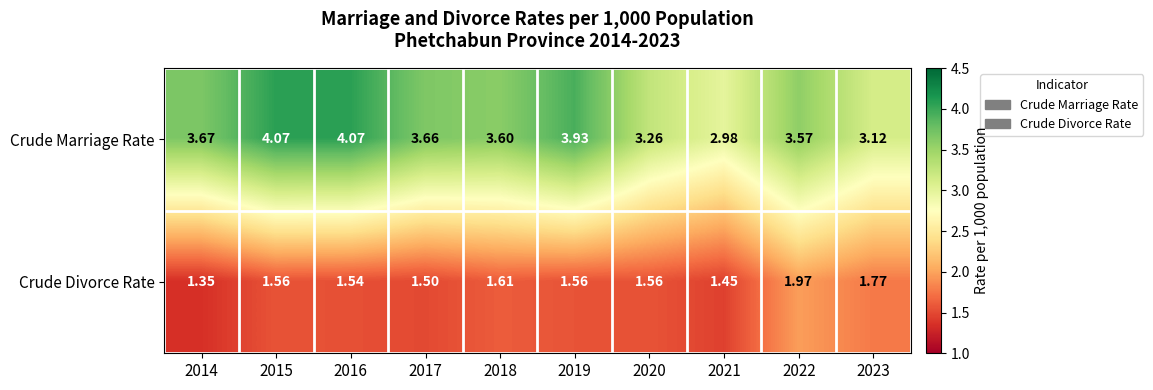

Which series has the largest range (max minus min)?

Crude Marriage Rate